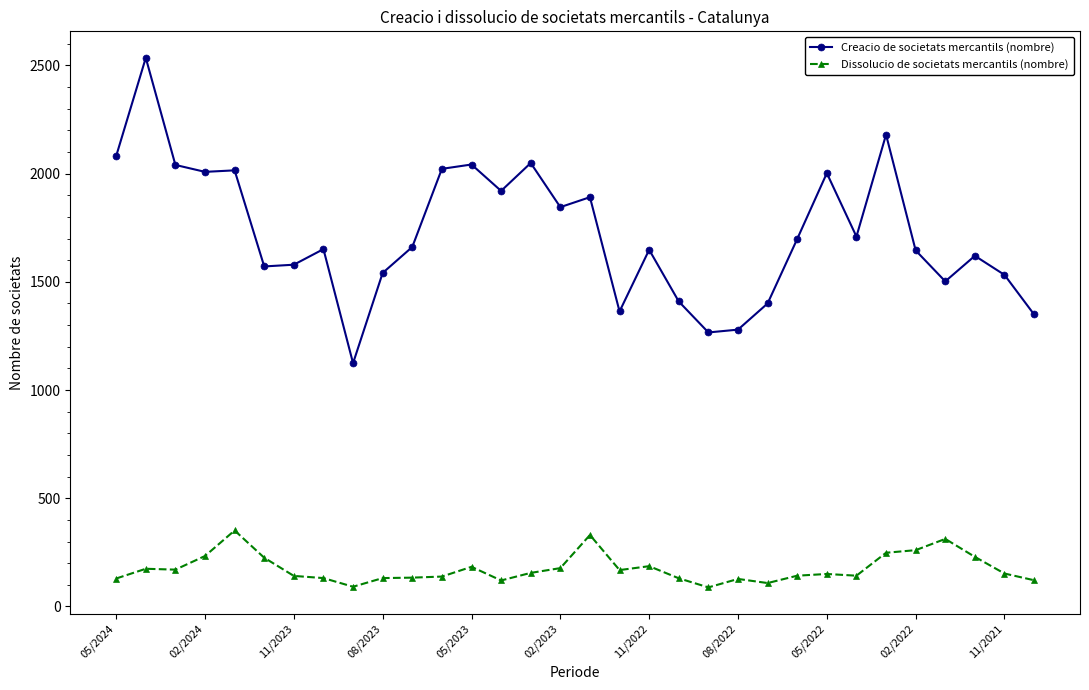

What is the value of the Dissolucio de societats mercantils (nombre) point at the 13th from the left?

183